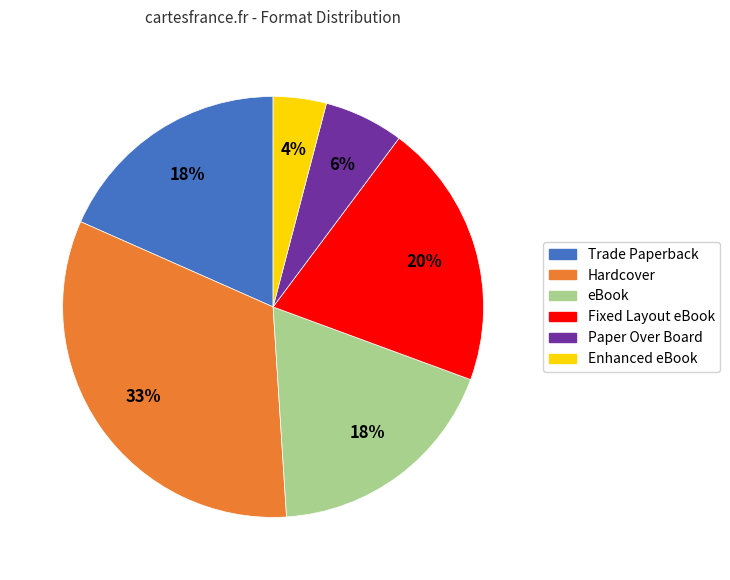

To the nearest percent, what percentage of the pie is Enhanced eBook?

4%